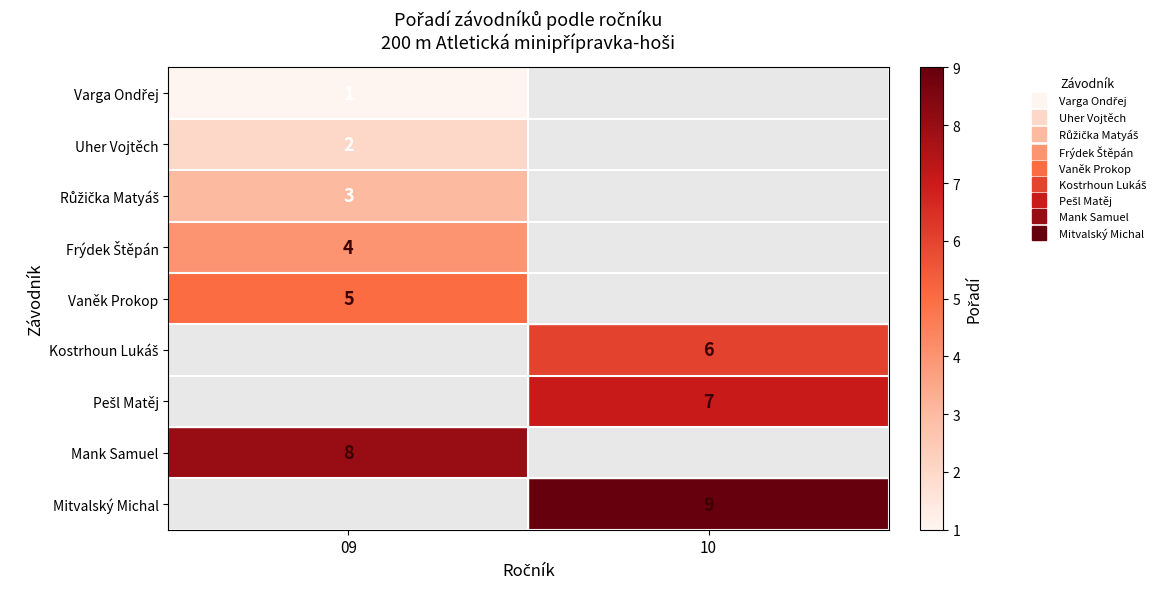

At how many categories does at least one series exceed 1?

2